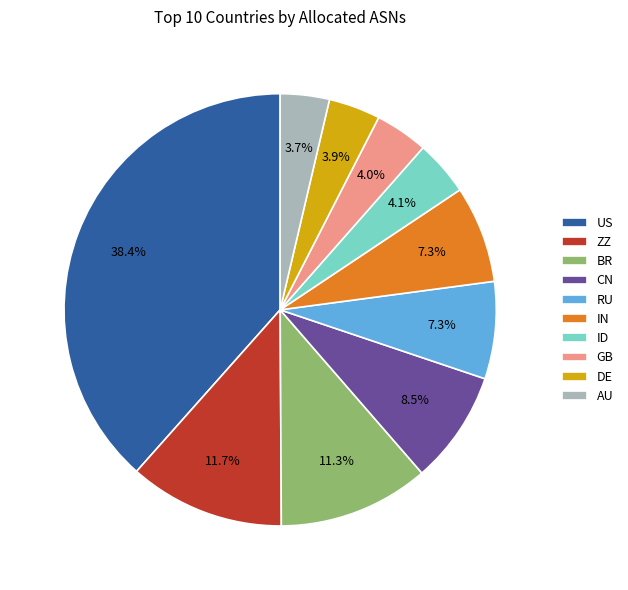

How many segments does this pie chart have?

10